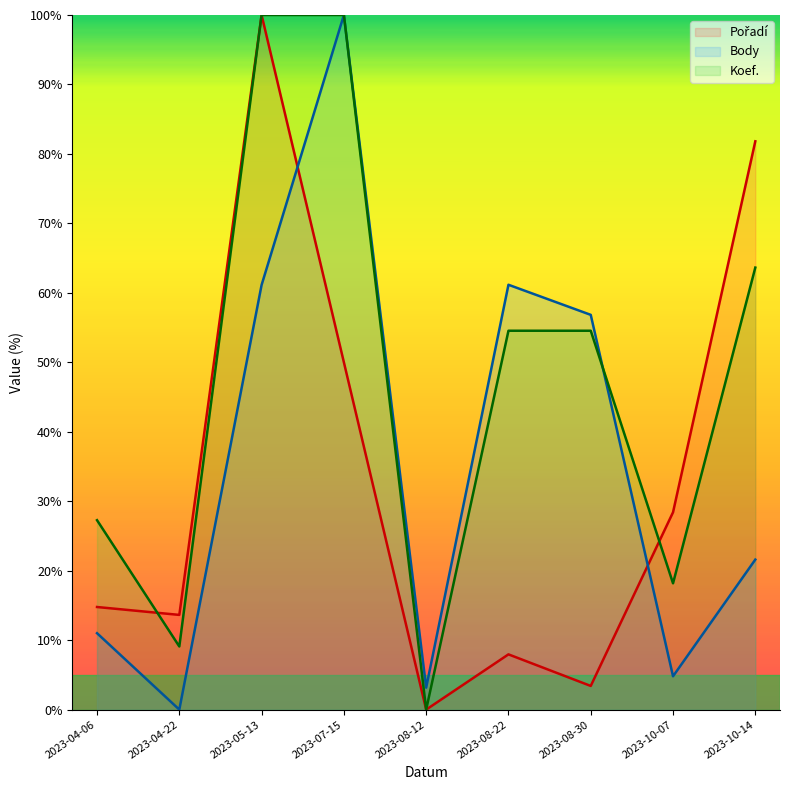

What is the average value of the Body (line) series?

35.5